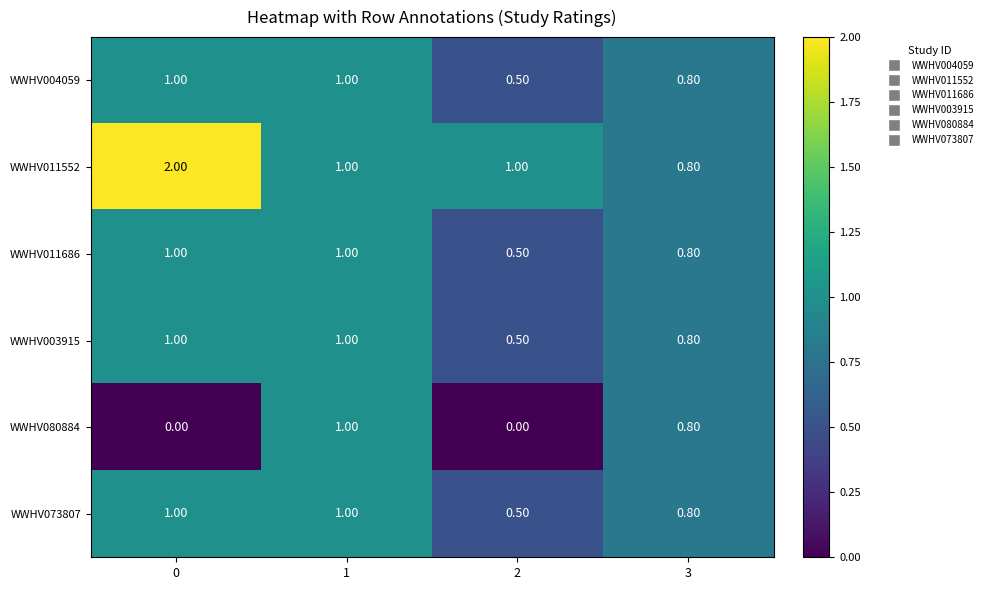

Which series has the widest spread of values?

WWHV011552